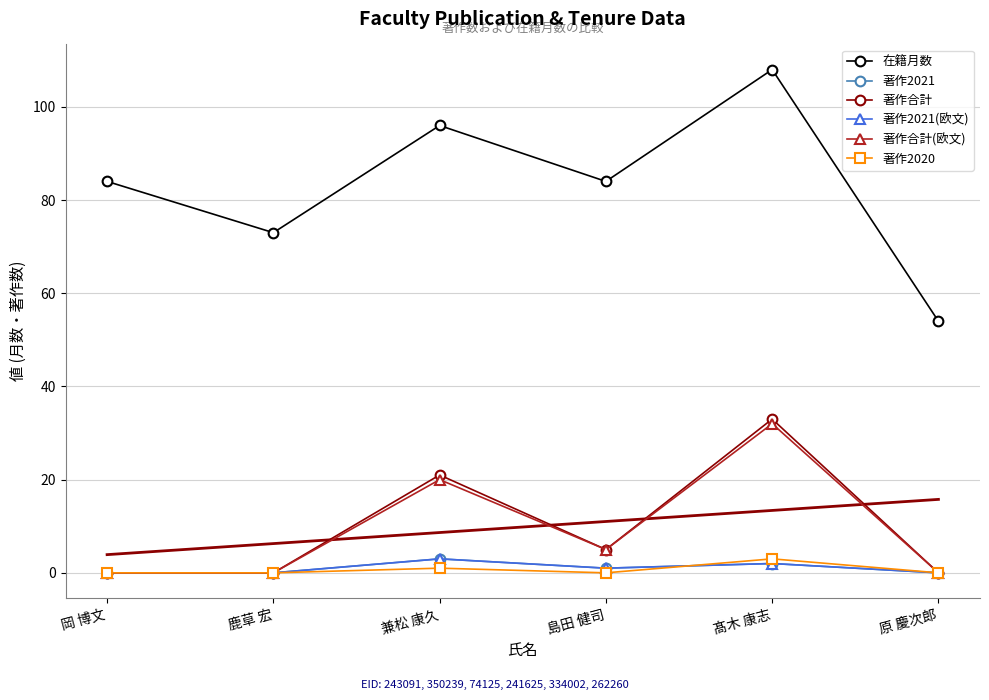

What is the label of the 1st point from the right?

原 慶次郎